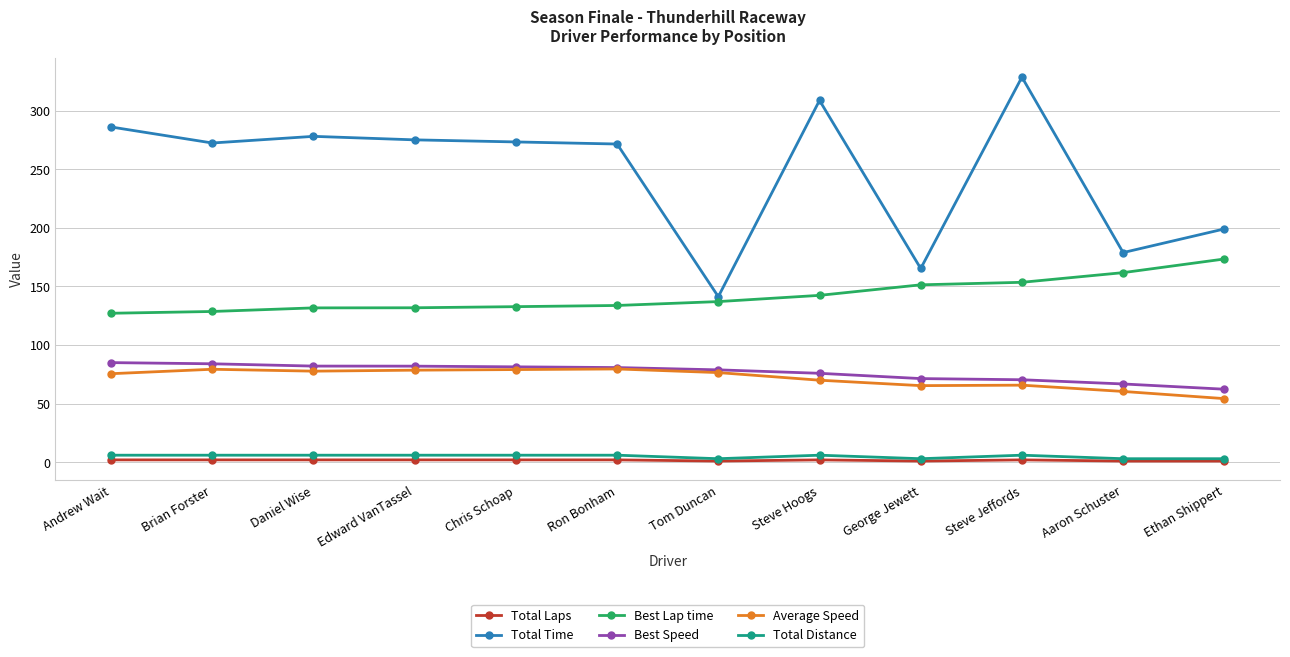

At which category is the sum across all series the highest?

Steve Jeffords